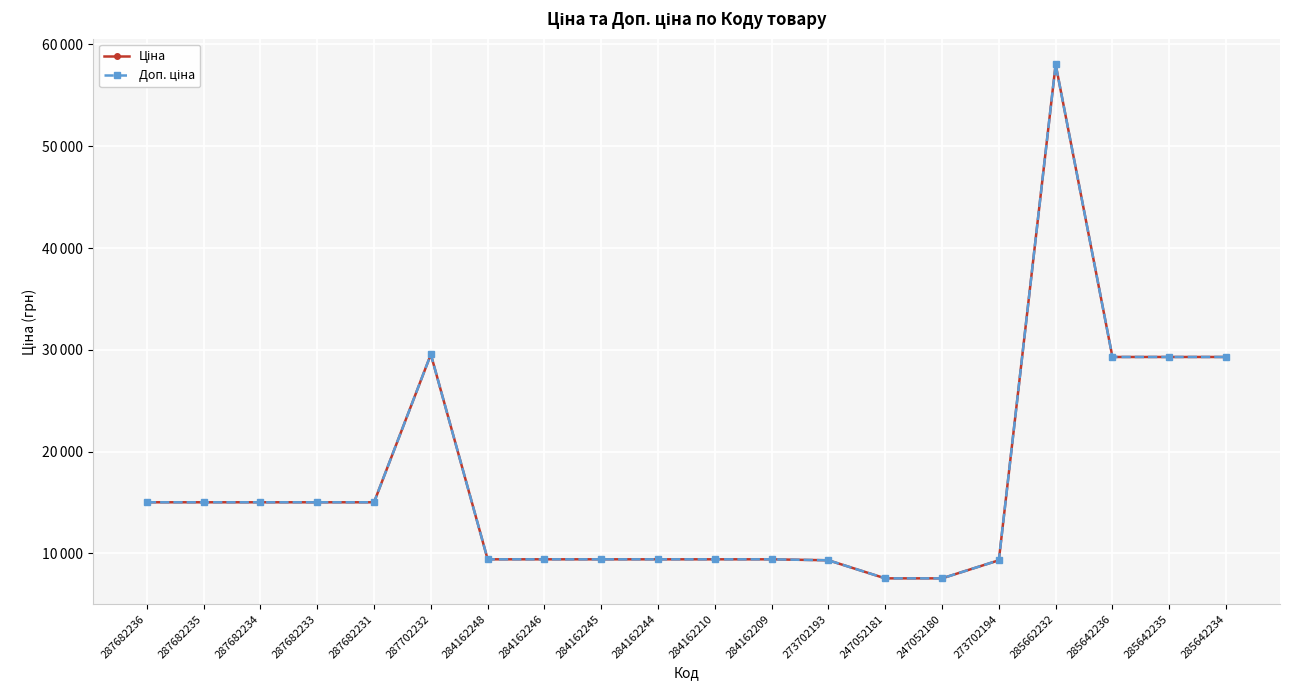

Does the chart have visible grid lines?

Yes